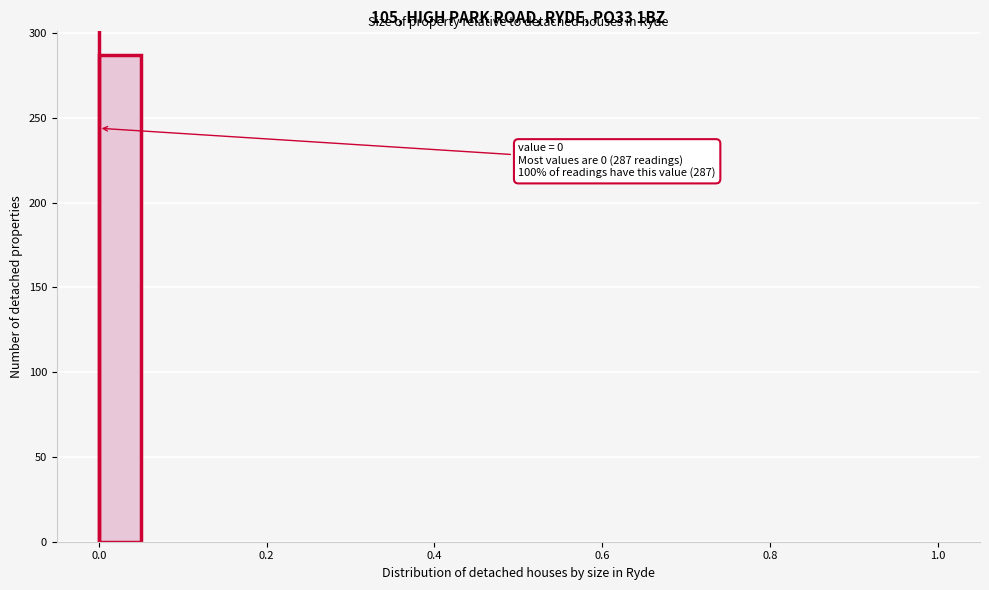

Read against the x-axis, roughly where is the centre of the tallest bar?

0.02